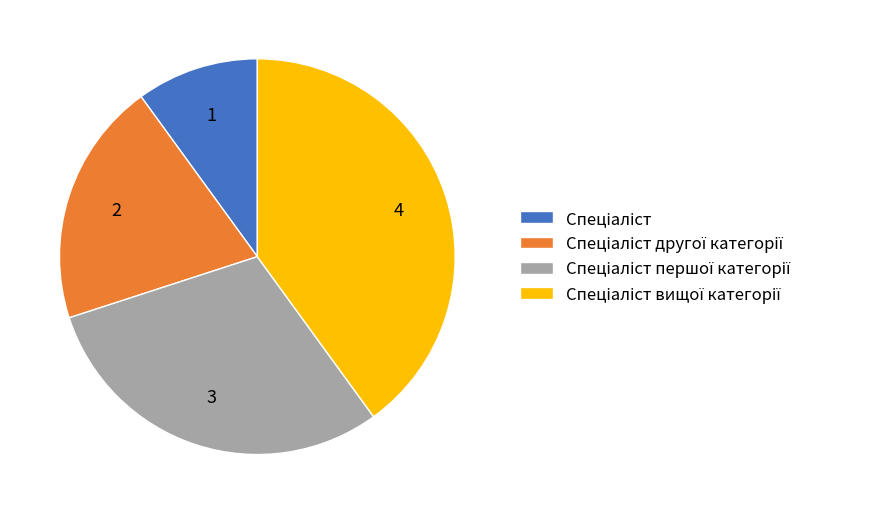

Count the number of slices in the pie.

4